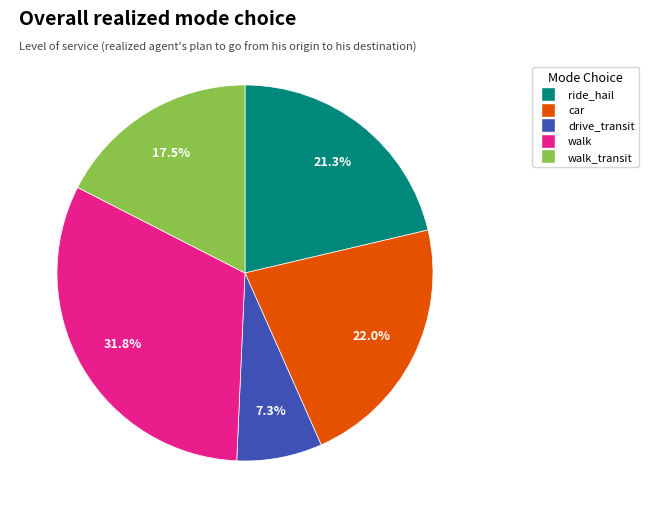

Is there any slice that represents more than half of the pie?

No